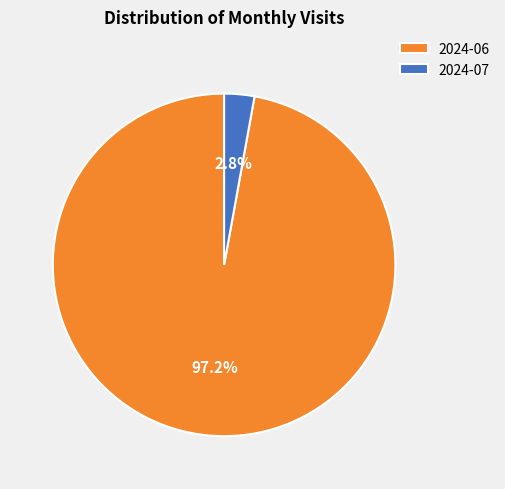

Between 2024-06 and 2024-07, which is larger?

2024-06